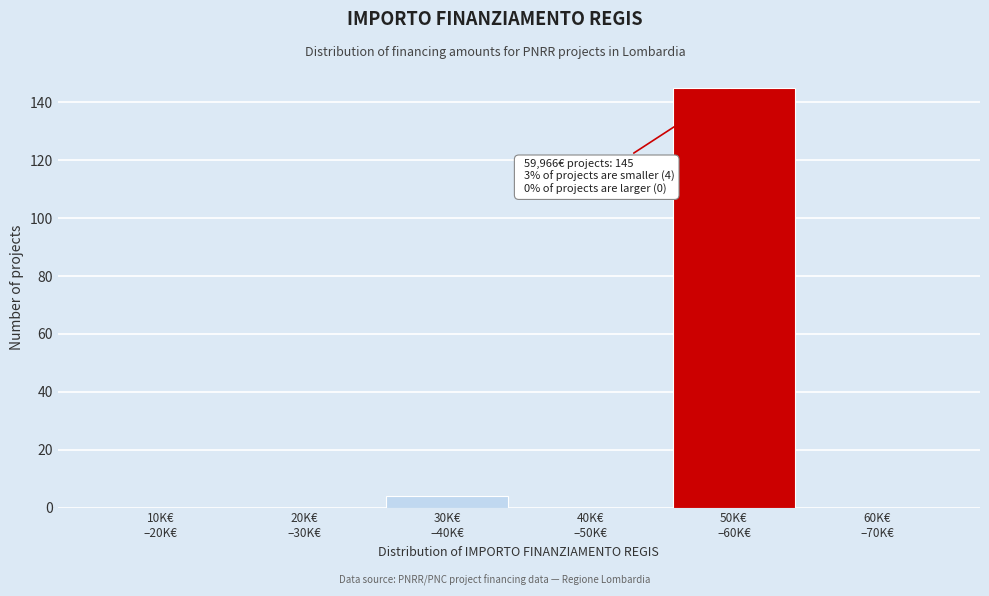

What is the maximum value shown in the chart?

145